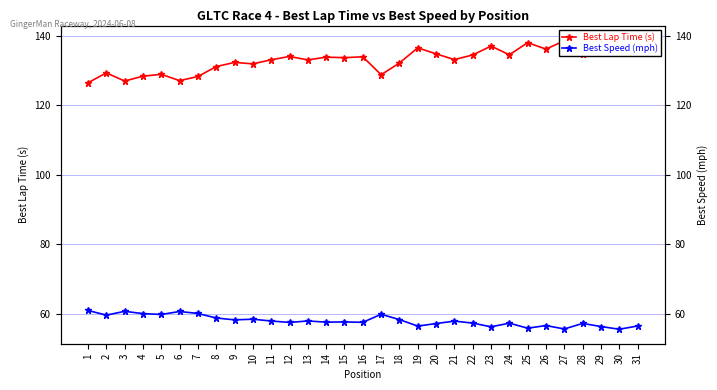

The Best Speed (mph) series shows 99.5 at 18. True or false?

False